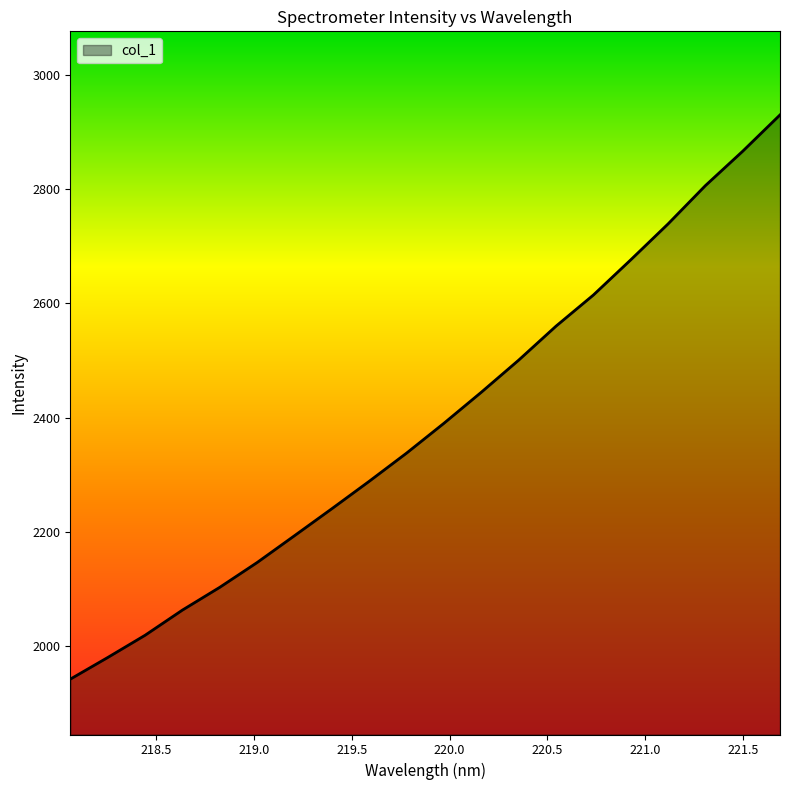

What is the difference between the maximum and minimum values?

989.4